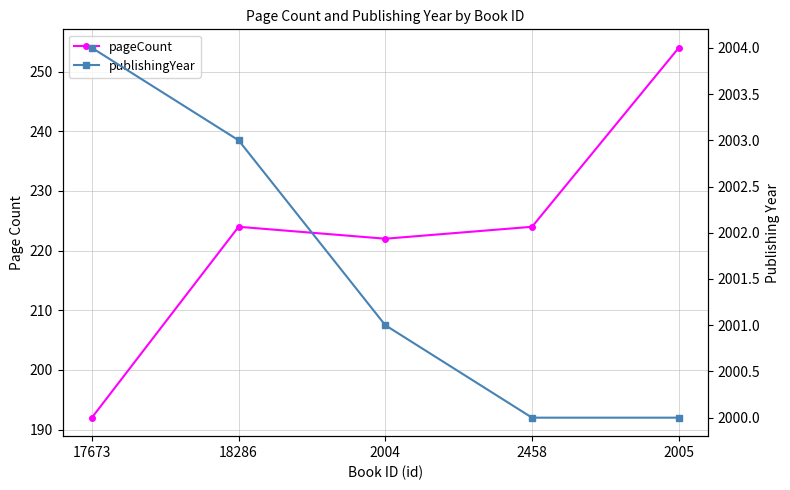

At how many categories does at least one series exceed 1922?

5